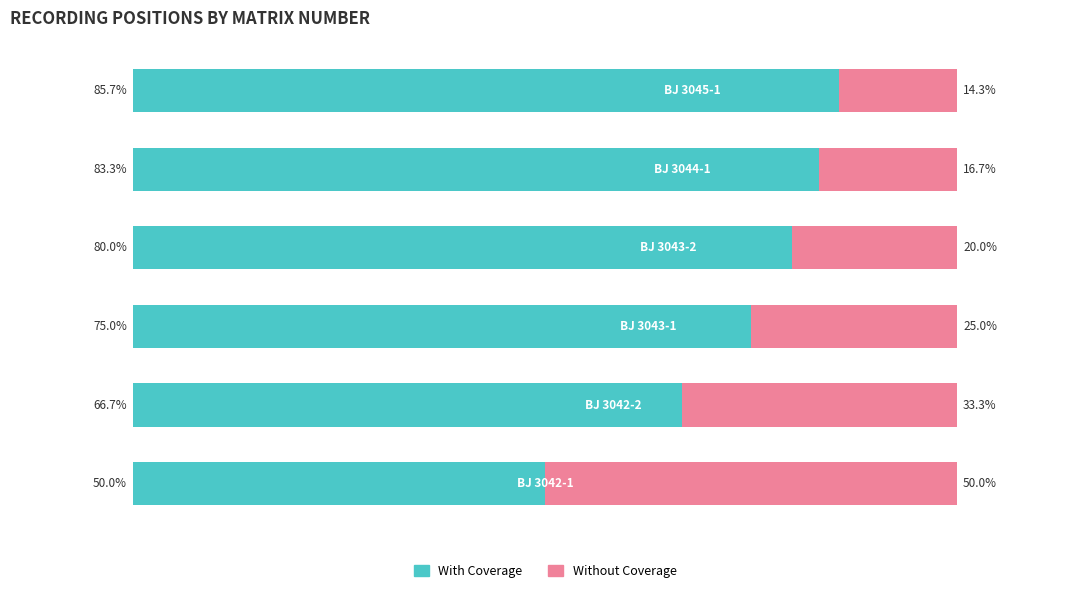

Rank the categories by With Coverage value from lowest to highest.

0, 1, 2, 3, 4, 5